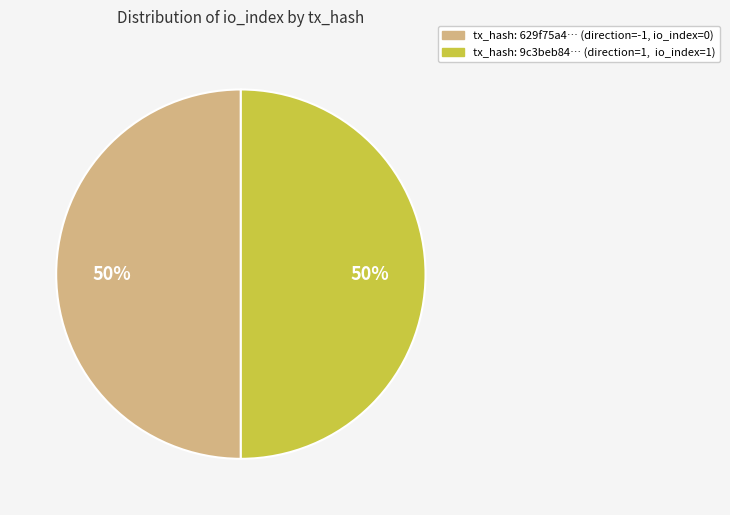

How many segments does this pie chart have?

2